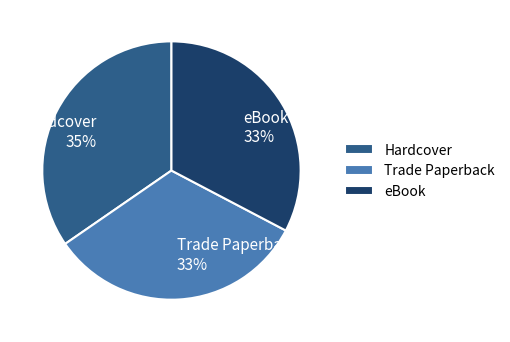

What is the largest slice in the pie chart?

Hardcover